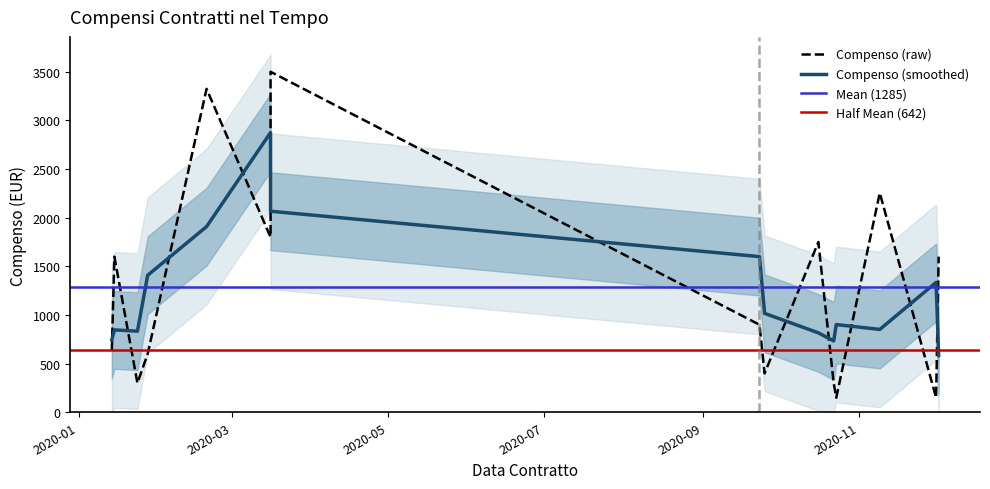

At which label does the data first exceed 900?

2020-01-15